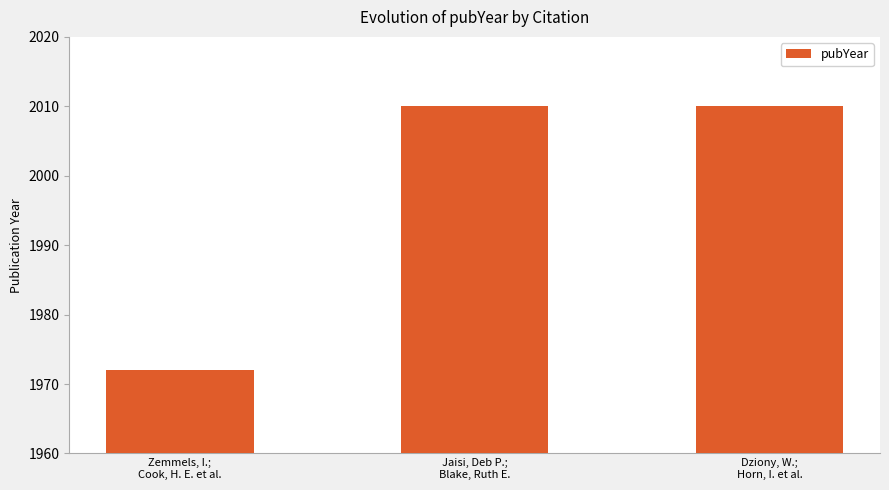

True or false: the data shows 417 at Dziony, W.;
Horn, I. et al..

False